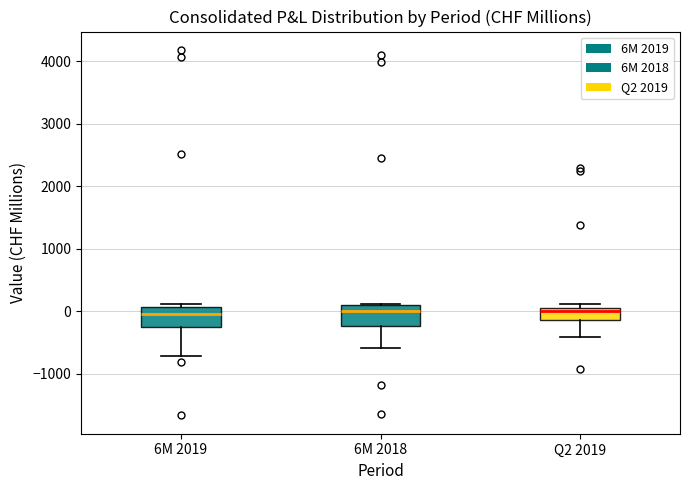

Where is the upper edge of the box for 6M 2018 on the y-axis? The values are not printed on the chart, so give them approximately, as read against the axis.

100